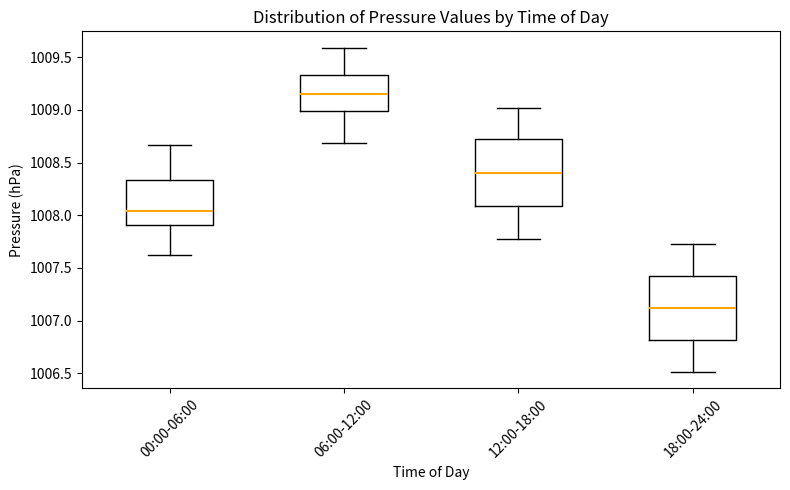

Reading left to right, read every box against the y-axis: the position of its median line, the range the box covers, and the ends of its whiskers. The values are not printed on the chart, so give them approximately, as read against the axis.

00:00-06:00: median 1008.05, box 1007.90 to 1008.35, whiskers 1007.60 to 1008.65
06:00-12:00: median 1009.15, box 1009.00 to 1009.35, whiskers 1008.70 to 1009.60
12:00-18:00: median 1008.40, box 1008.10 to 1008.75, whiskers 1007.80 to 1009.00
18:00-24:00: median 1007.10, box 1006.80 to 1007.40, whiskers 1006.50 to 1007.75